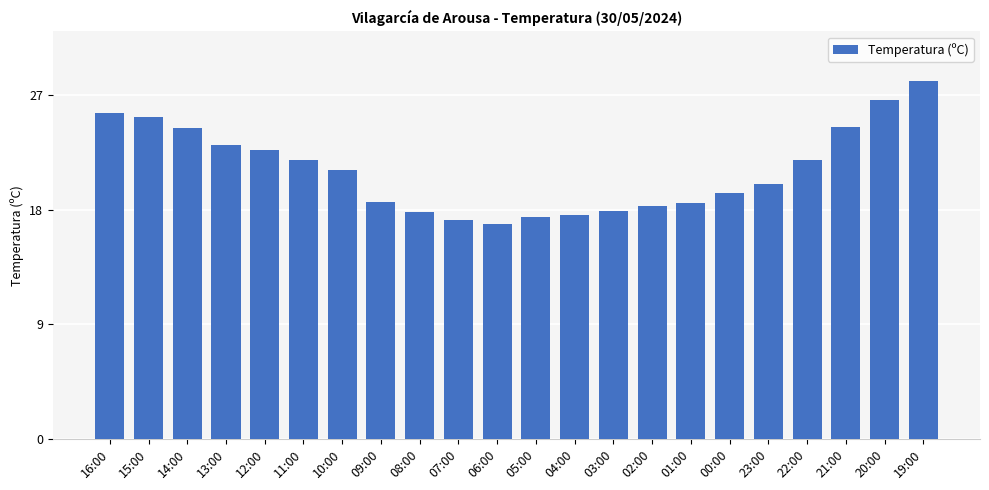

What is the change in value from 15:00 to 03:00?

-7.4